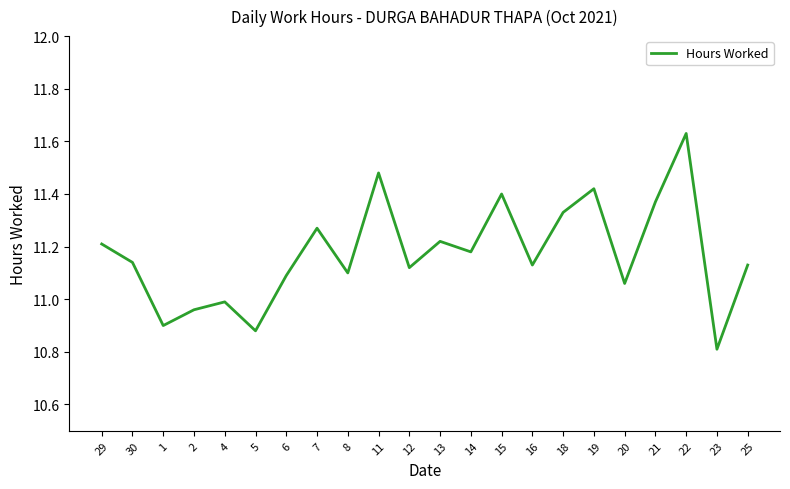

At which category does the data reach its first local peak?

4